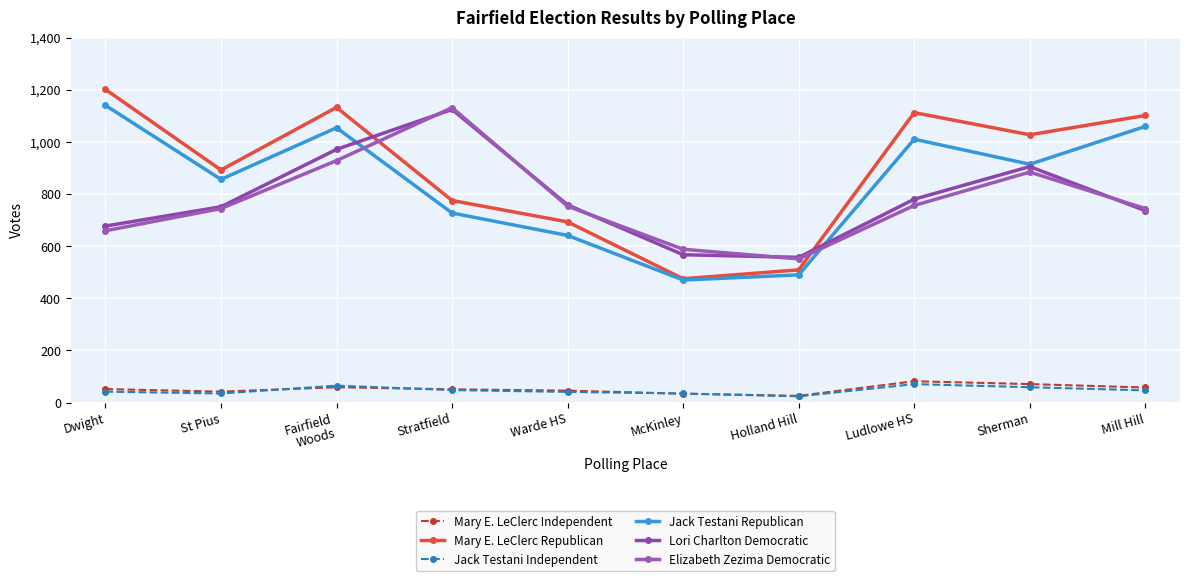

What is the label of the 4th point from the left?

Stratfield